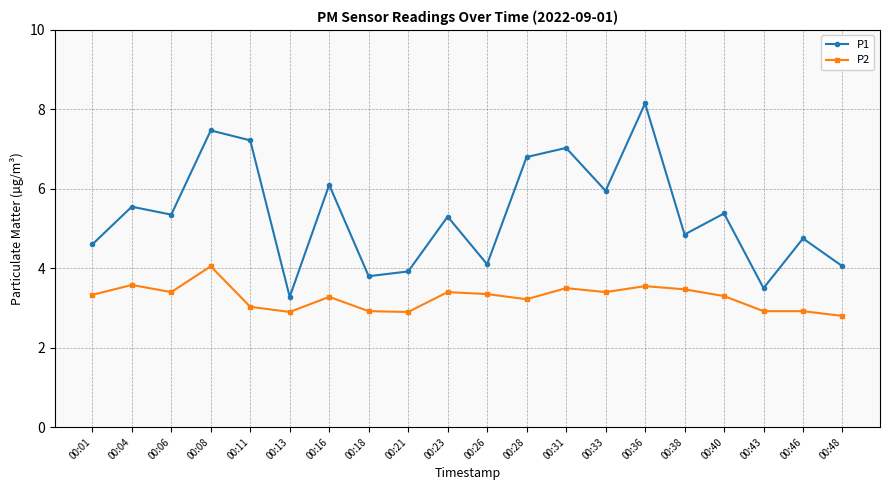

What is the total value across all series at 00:21?

6.8